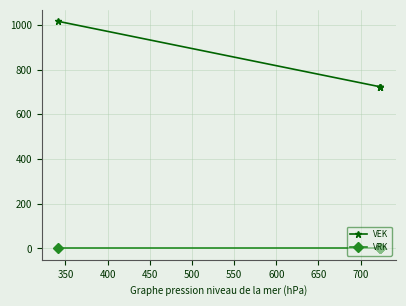

How many lines are shown in the chart?

2